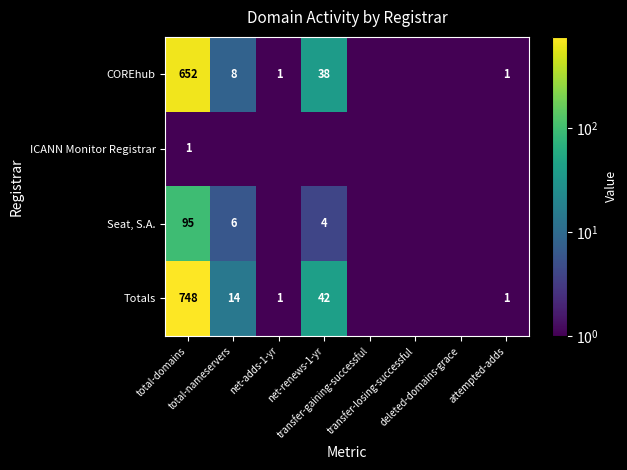

List the labels in order of ICANN Monitor Registrar value, largest first.

total-domains, total-nameservers, net-adds-1-yr, net-renews-1-yr, transfer-gaining-successful, transfer-losing-successful, deleted-domains-grace, attempted-adds